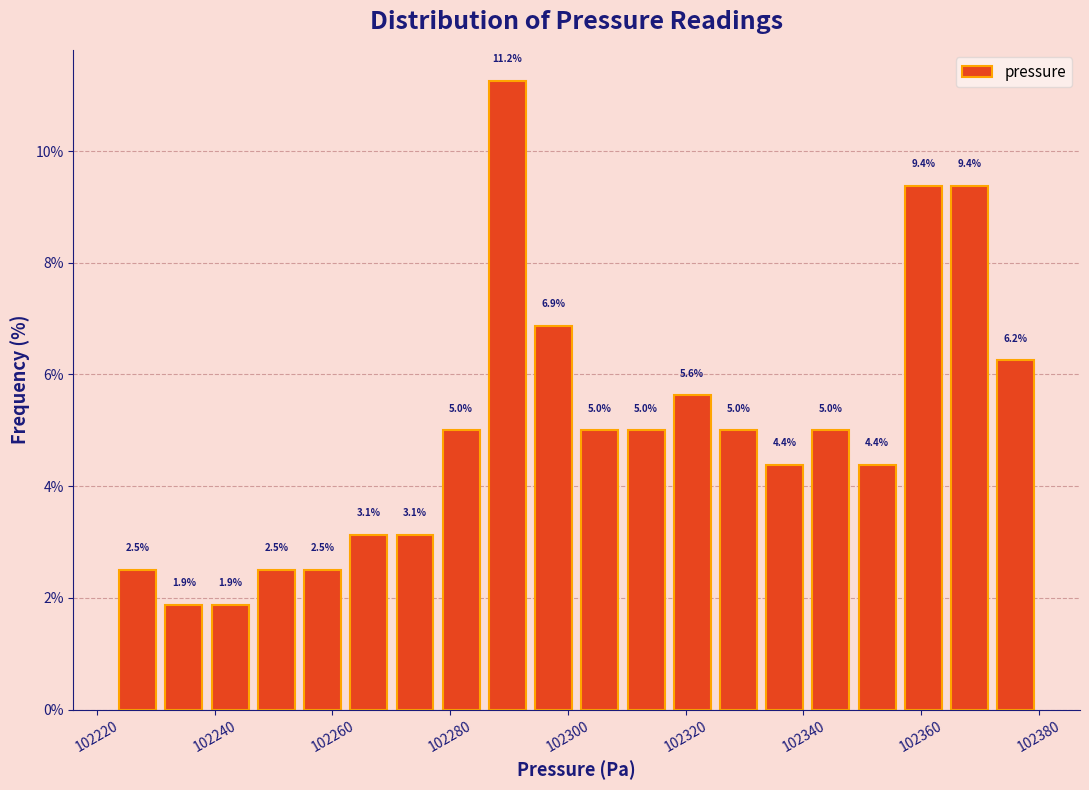

Around what value on the x-axis is the tallest bar? Give the approximate position of its centre, as read against the axis.

102290